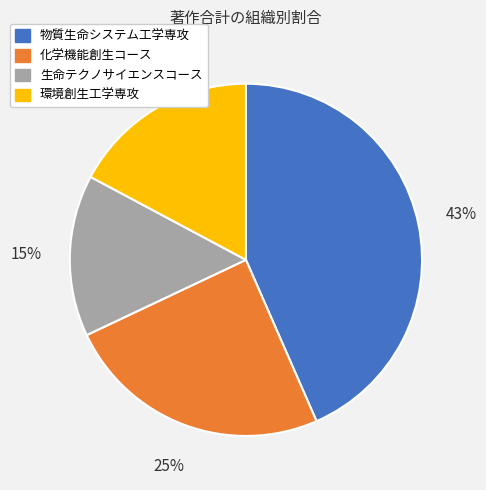

To the nearest percent, what is the difference between the 物質生命システム工学専攻 and 環境創生工学専攻 slice percentages?

26%